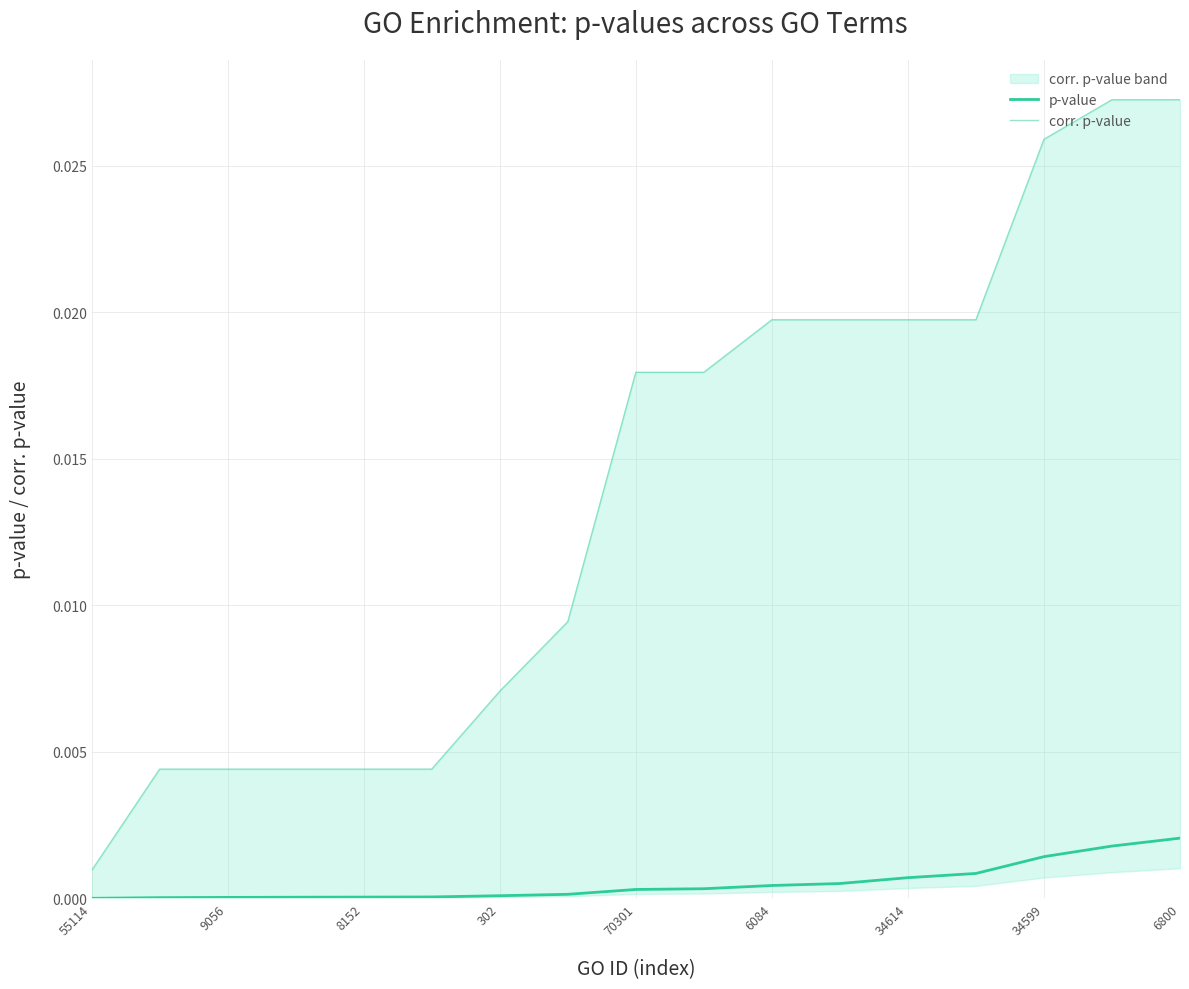

How many lines are shown in the chart?

2